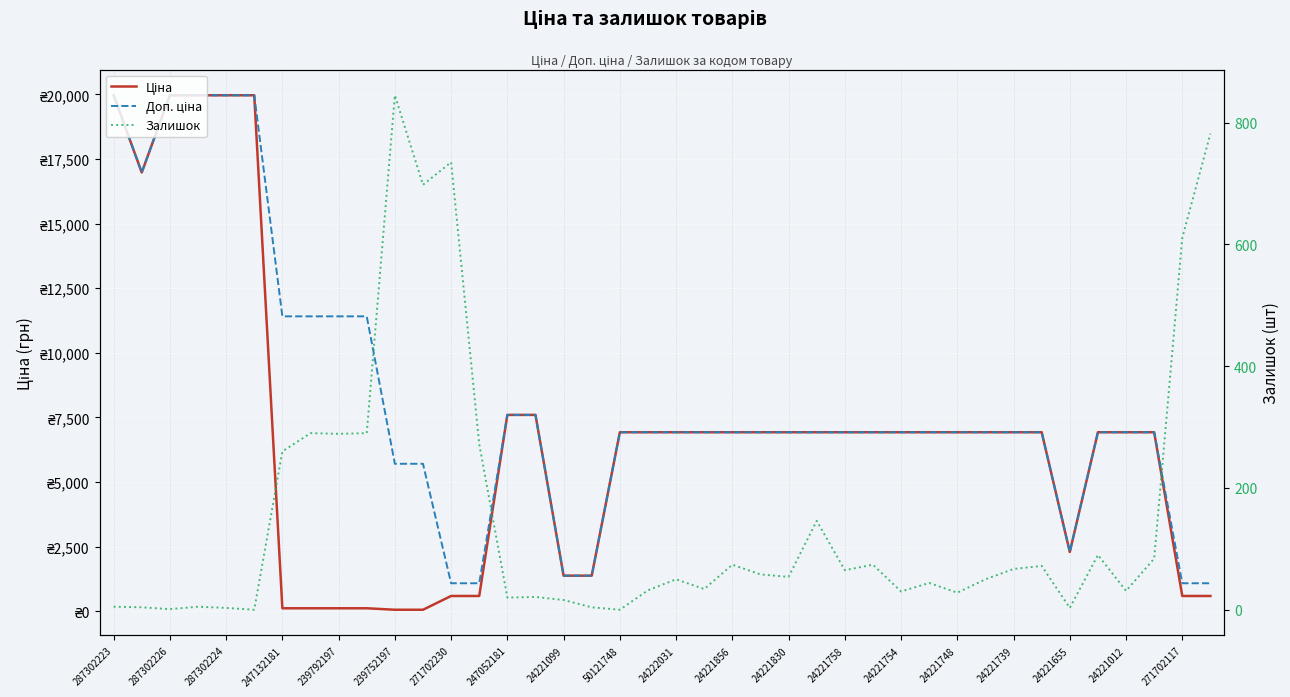

How many values in the Залишок series are below 54?

20